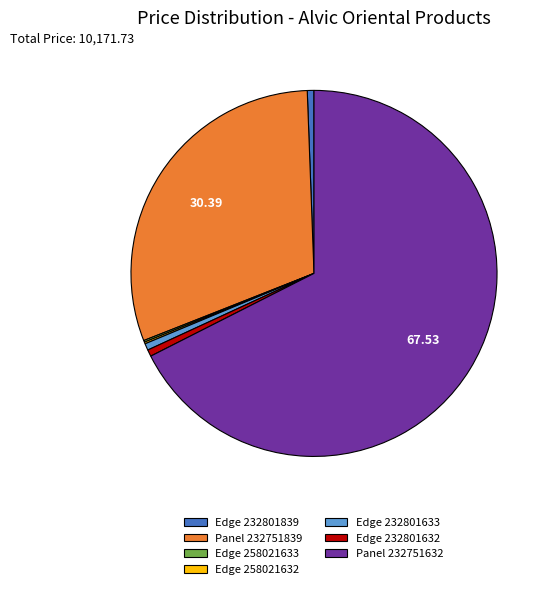

Is there any slice that represents more than half of the pie?

Yes